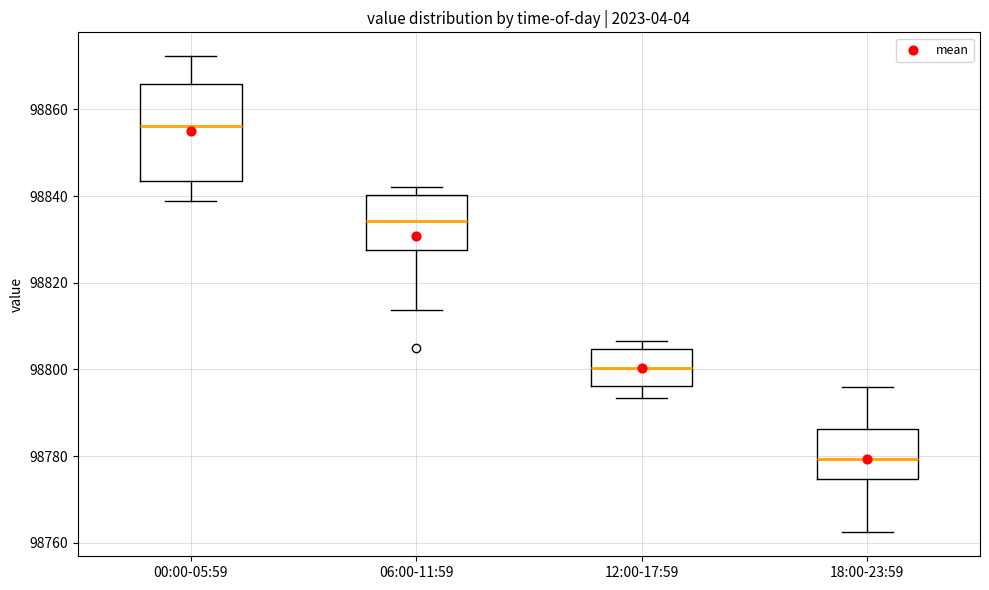

Reading left to right, transcribe this box plot: for each box, give where its median line is, the range the box spans, and where its two whiskers end, as read against the y-axis. The values are not printed on the chart, so give them approximately, as read against the axis.

00:00-05:59: median 98856, box 98844 to 98866, whiskers 98838 to 98872
06:00-11:59: median 98834, box 98828 to 98840, whiskers 98814 to 98842
12:00-17:59: median 98800, box 98796 to 98804, whiskers 98794 to 98806
18:00-23:59: median 98780, box 98774 to 98786, whiskers 98762 to 98796